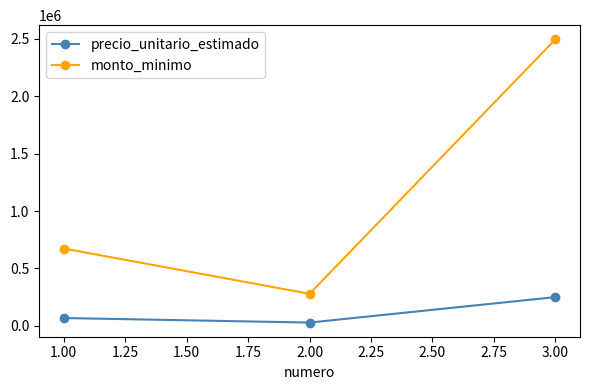

Does the chart have visible grid lines?

No